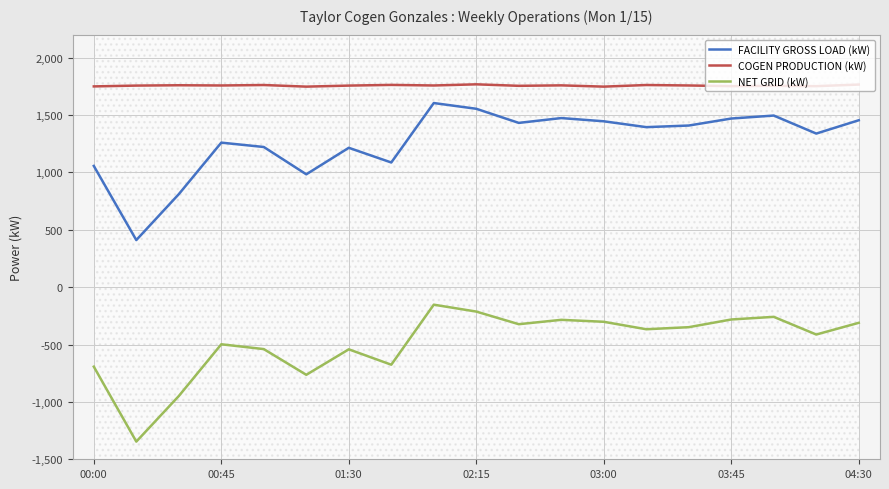

Which category has the highest value in the NET GRID (kW) series?

8